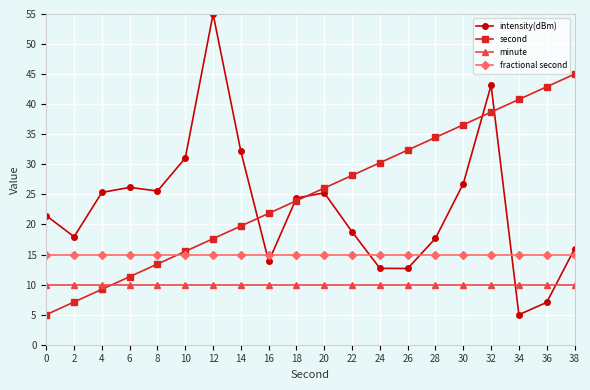

What is the sum of the second values at 8 and 4?

22.6